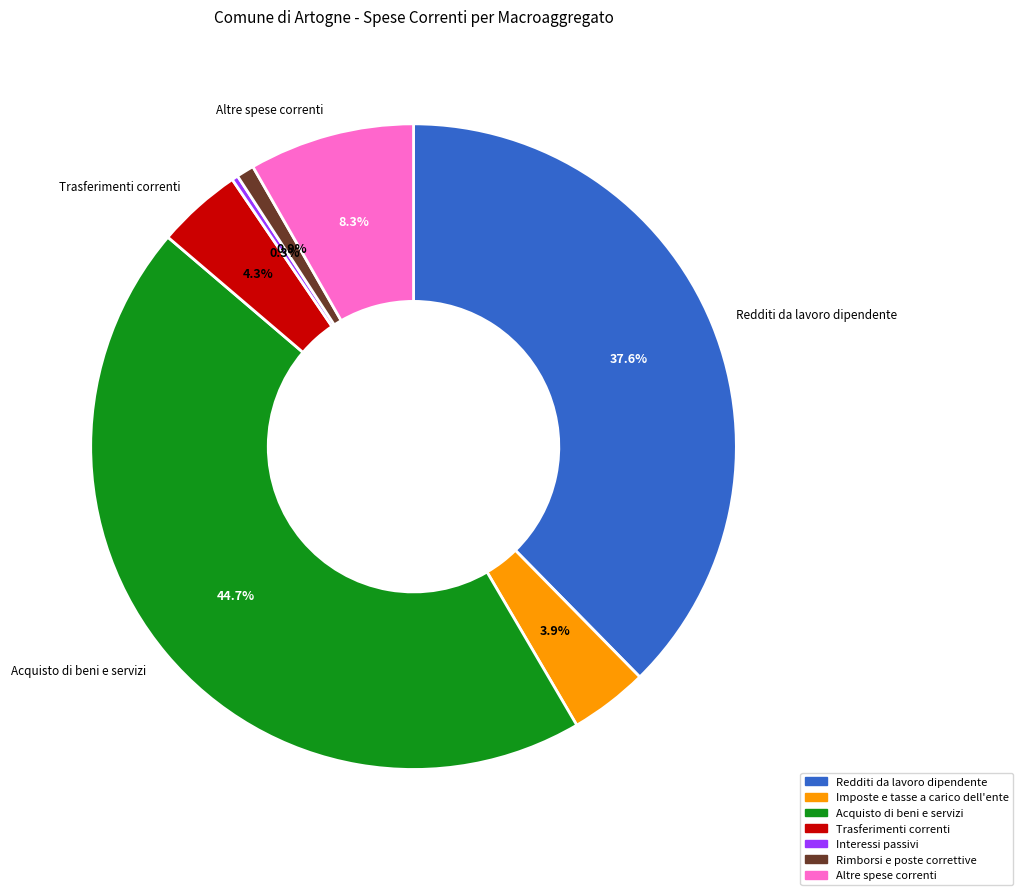

The Altre spese correnti slice represents 1% of the pie. True or false?

False